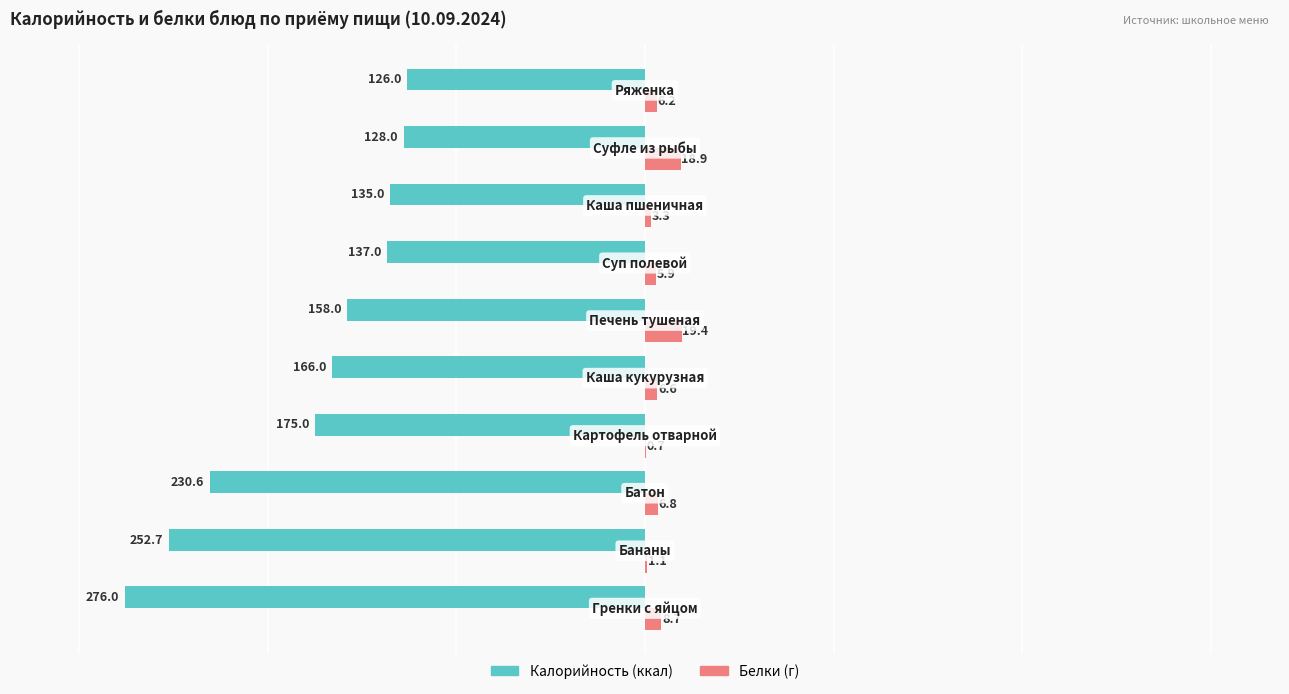

Which series has the largest total across all categories?

Белки (г)